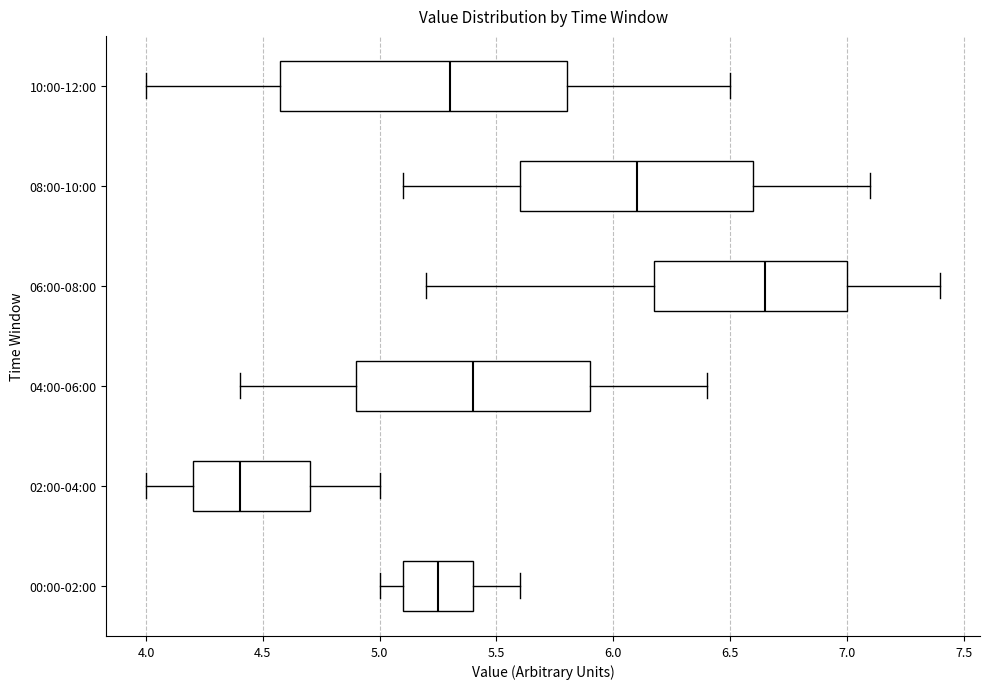

Comparing the boxes themselves (not the whiskers), which one is the widest?

10:00-12:00